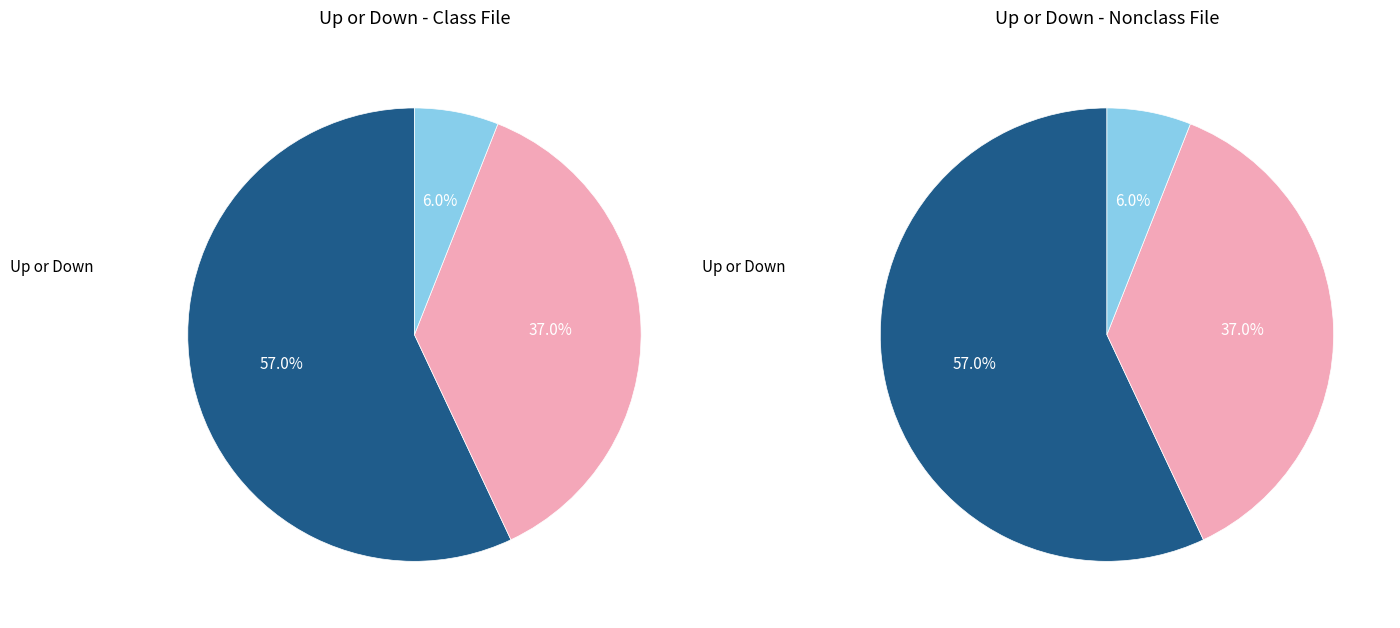

What percentage do - and down together represent?

43.0%